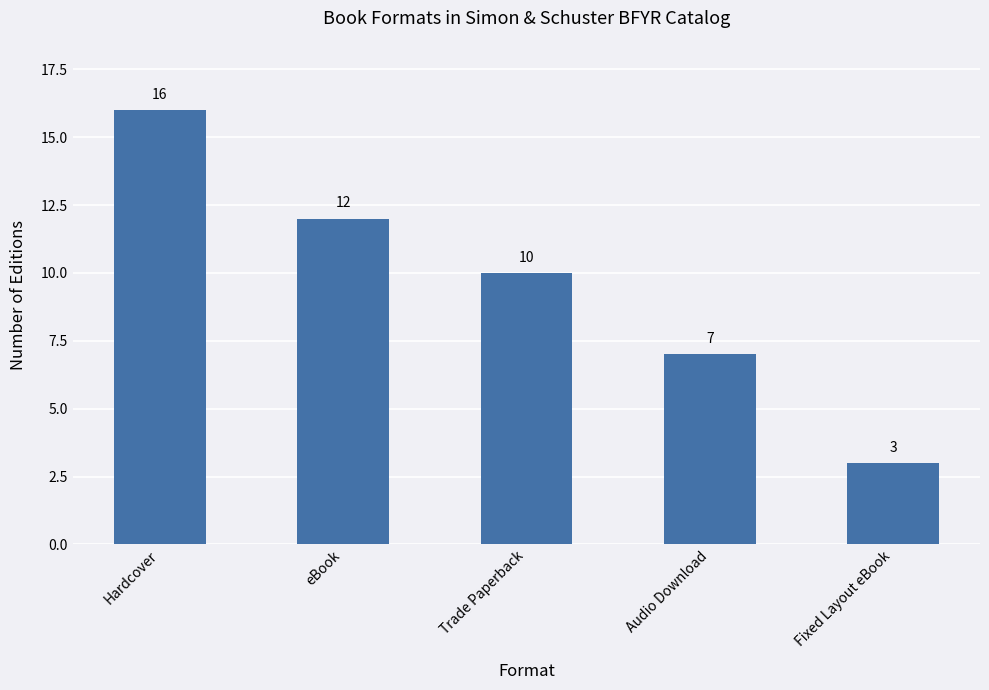

What is the minimum value shown in the chart?

3